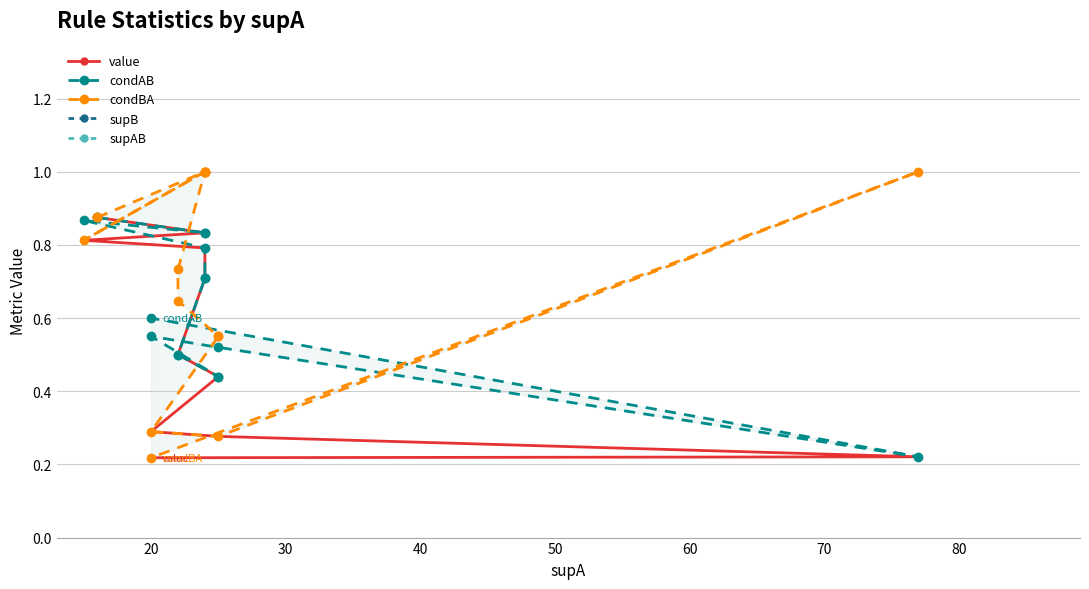

True or false: condAB and supAB cross at least once.

False